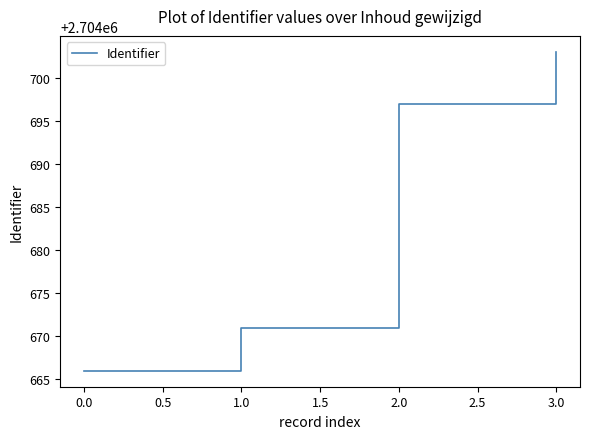

How many values are between 2704671 and 2704703?

3